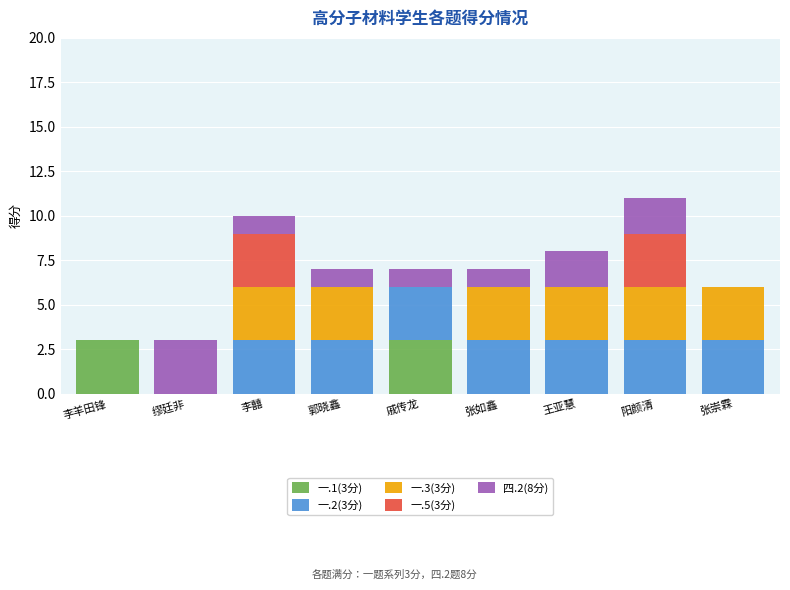

True or false: 一.1(3分) has a value of 0 at 郭晓鑫.

True